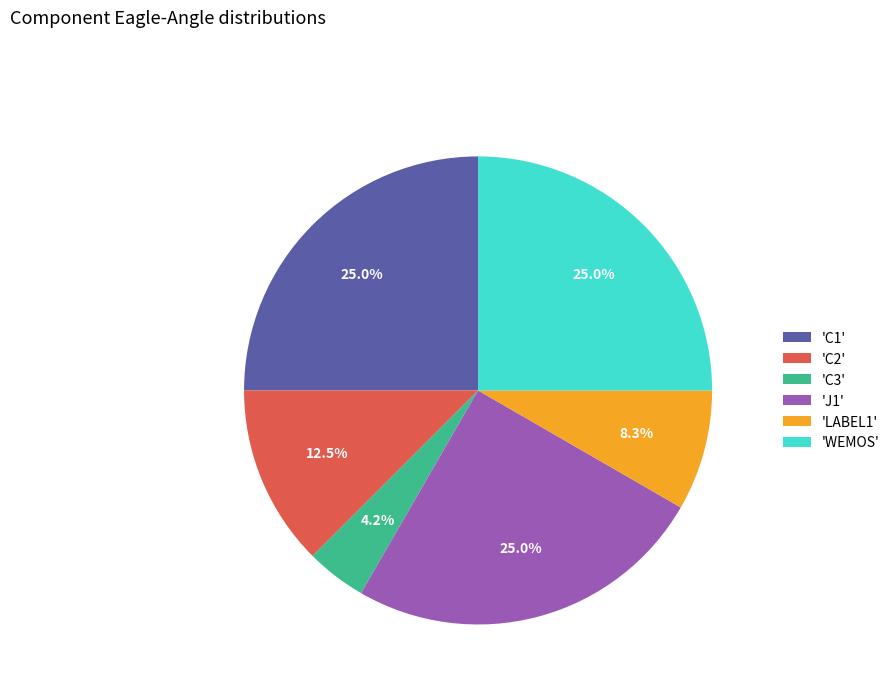

To the nearest percent, what is the difference between the largest and smallest slice percentages?

21%